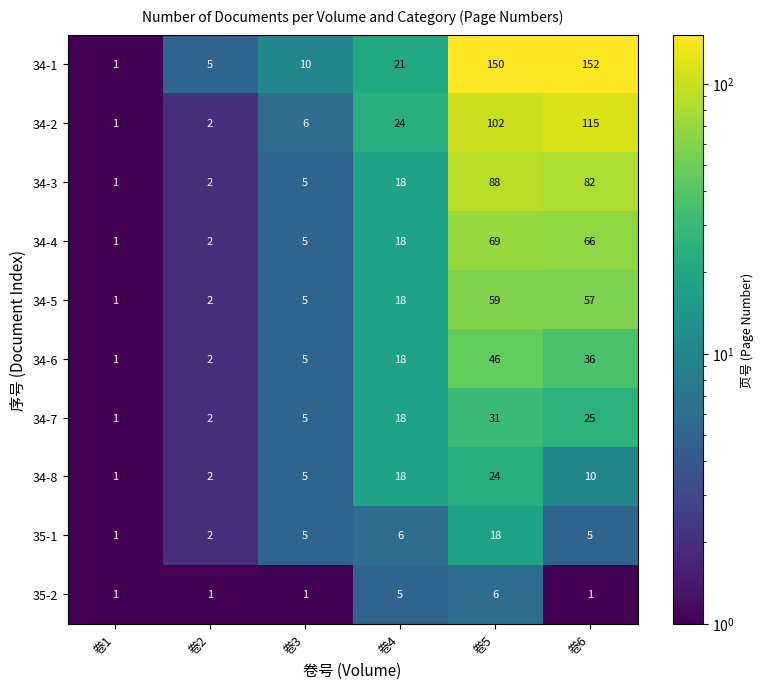

Read the 34-7 value at 卷4, to the nearest 10.

20